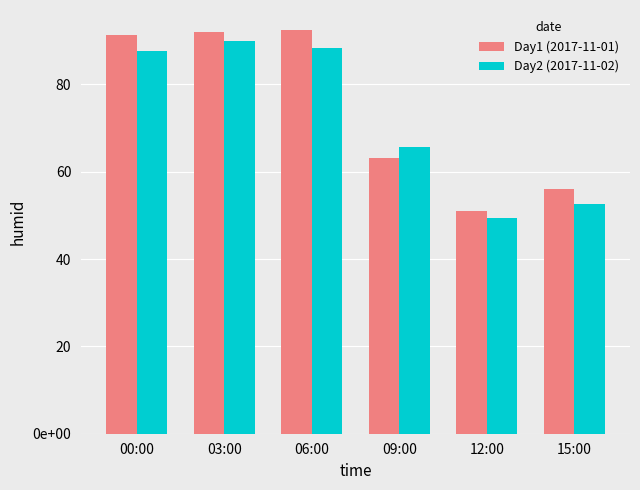

What is the spread (max minus min) of values at 03:00?

1.9